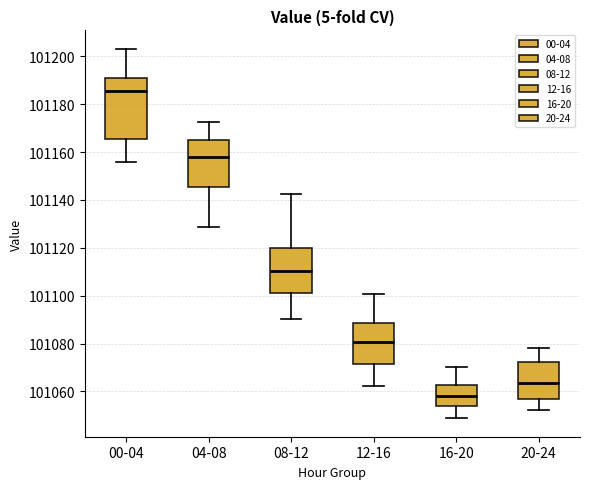

Reading left to right, read every box against the y-axis: the position of its median line, the range the box covers, and the ends of its whiskers. The values are not printed on the chart, so give them approximately, as read against the axis.

00-04: median 101186, box 101166 to 101190, whiskers 101156 to 101204
04-08: median 101158, box 101146 to 101164, whiskers 101128 to 101172
08-12: median 101110, box 101102 to 101120, whiskers 101090 to 101142
12-16: median 101080, box 101072 to 101088, whiskers 101062 to 101100
16-20: median 101058, box 101054 to 101062, whiskers 101048 to 101070
20-24: median 101064, box 101056 to 101072, whiskers 101052 to 101078